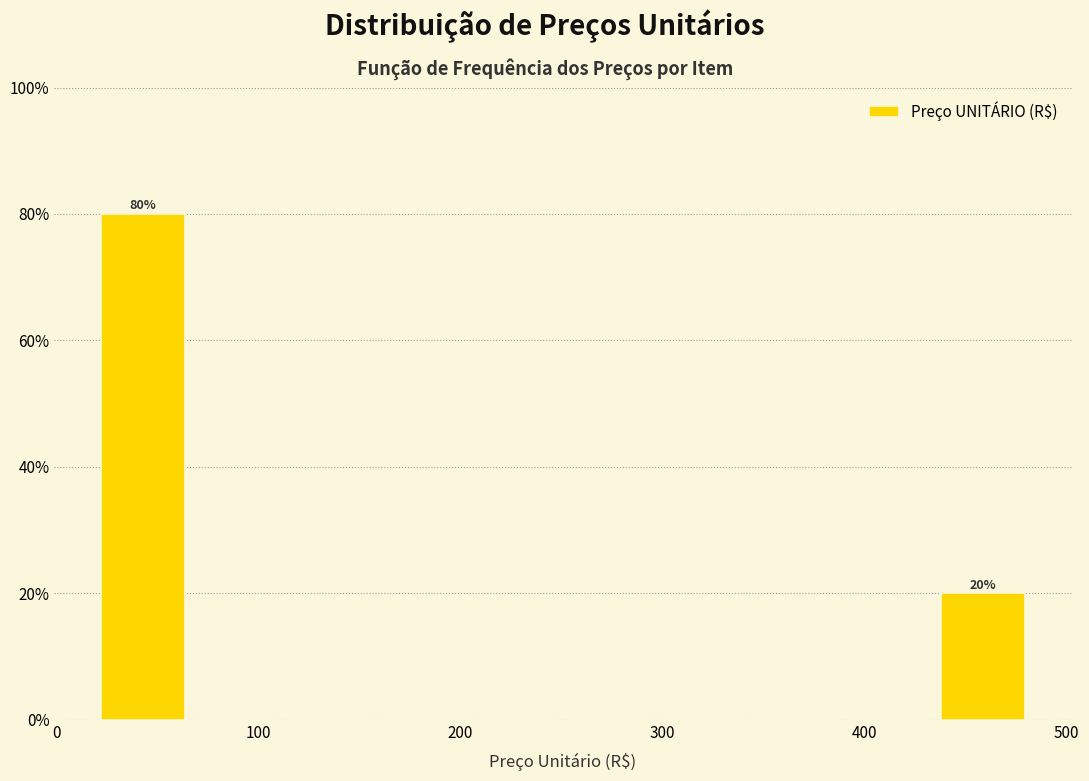

Which range on the x-axis has the tallest bar?

20 to 70